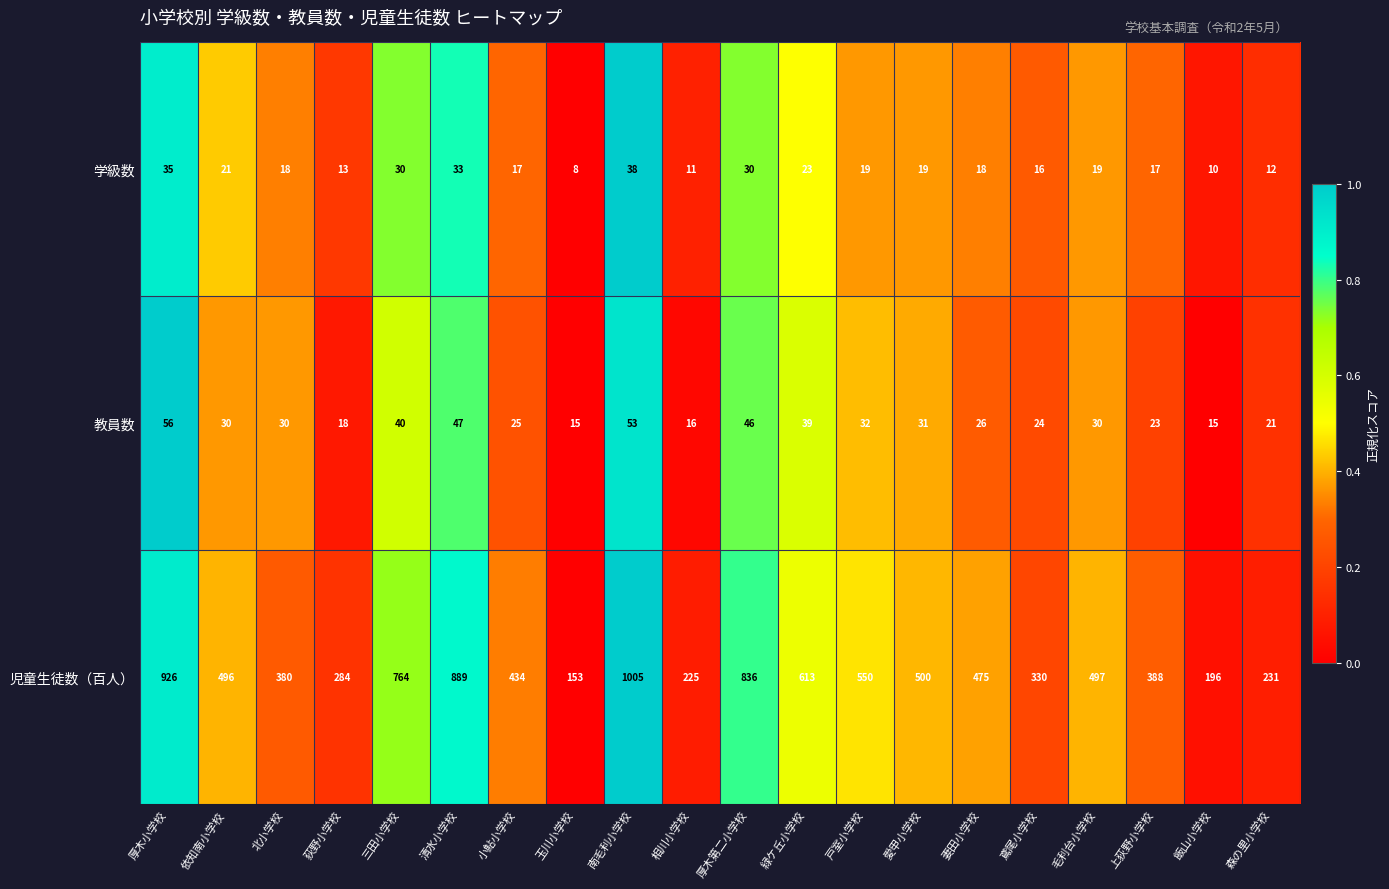

Rank the series by their maximum value, from highest to lowest.

児童生徒数（百人）, 教員数, 学級数